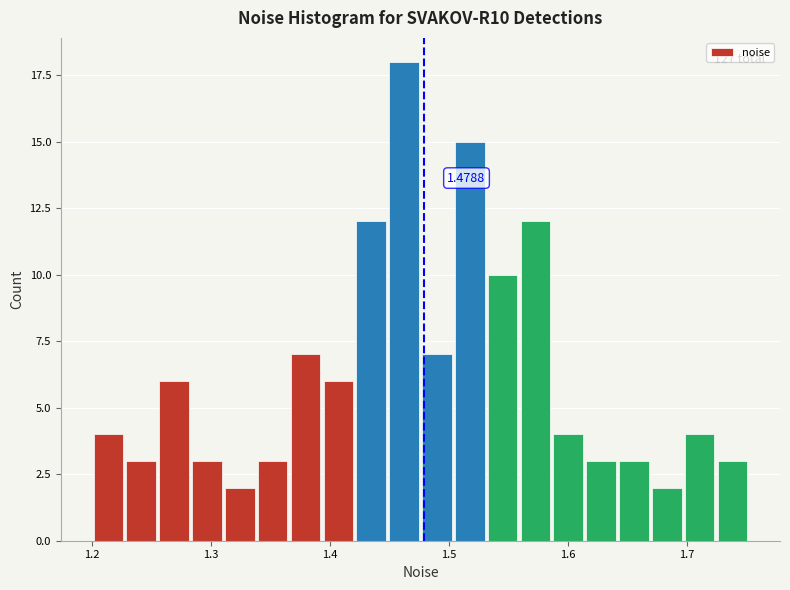

Around what value on the x-axis is the tallest bar? Give the approximate position of its centre, as read against the axis.

1.46